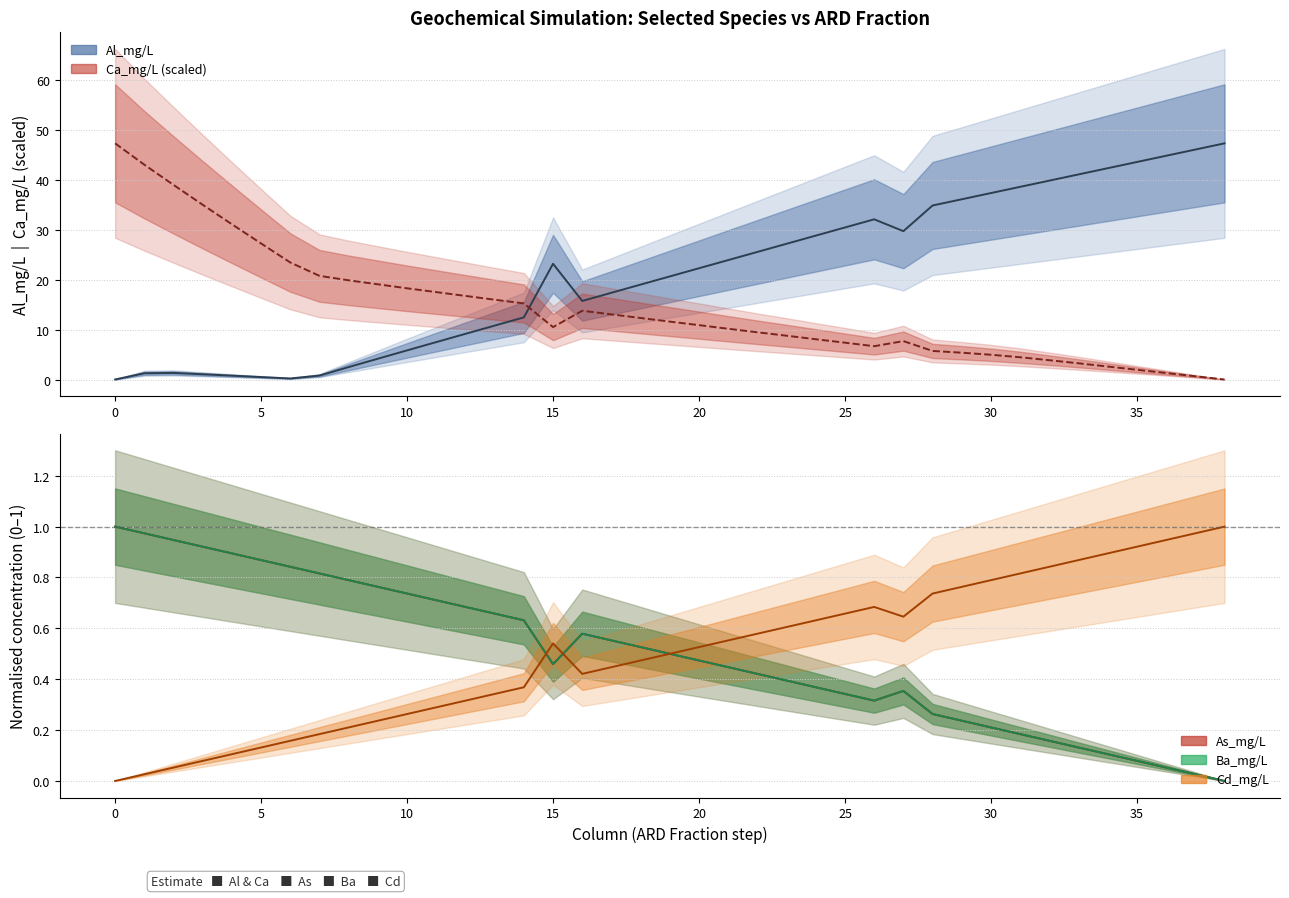

Is this an area chart (filled region under the line)?

No